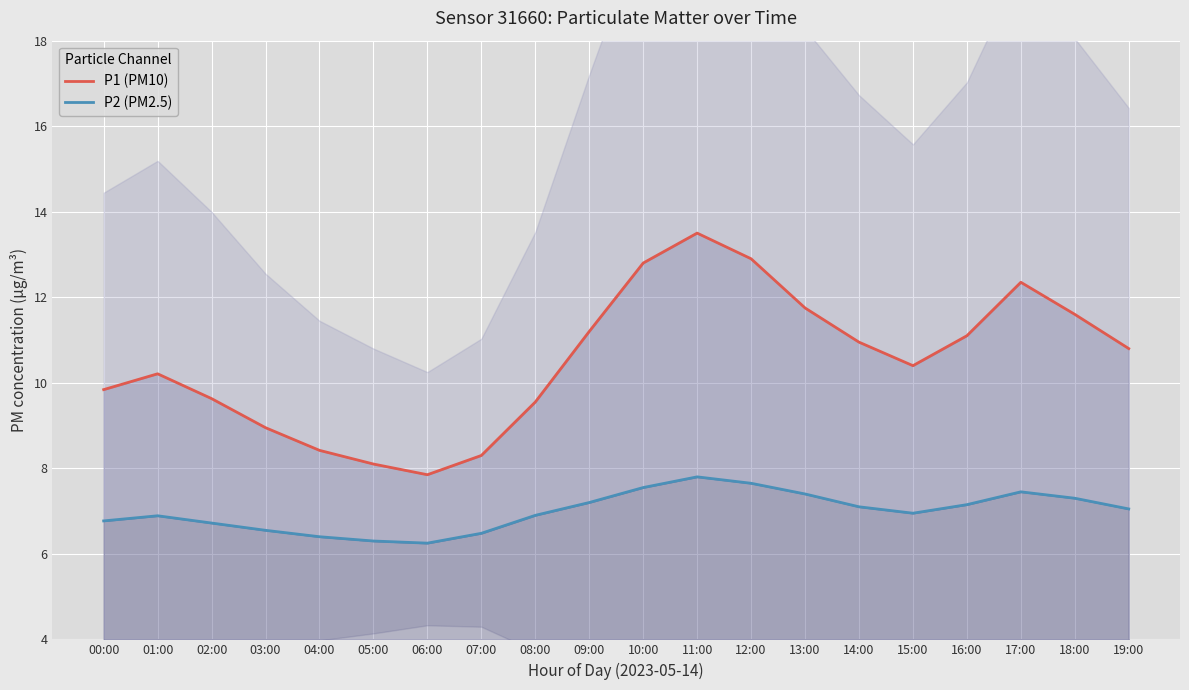

Which category has the highest value in the P1 (PM10) series?

11:00